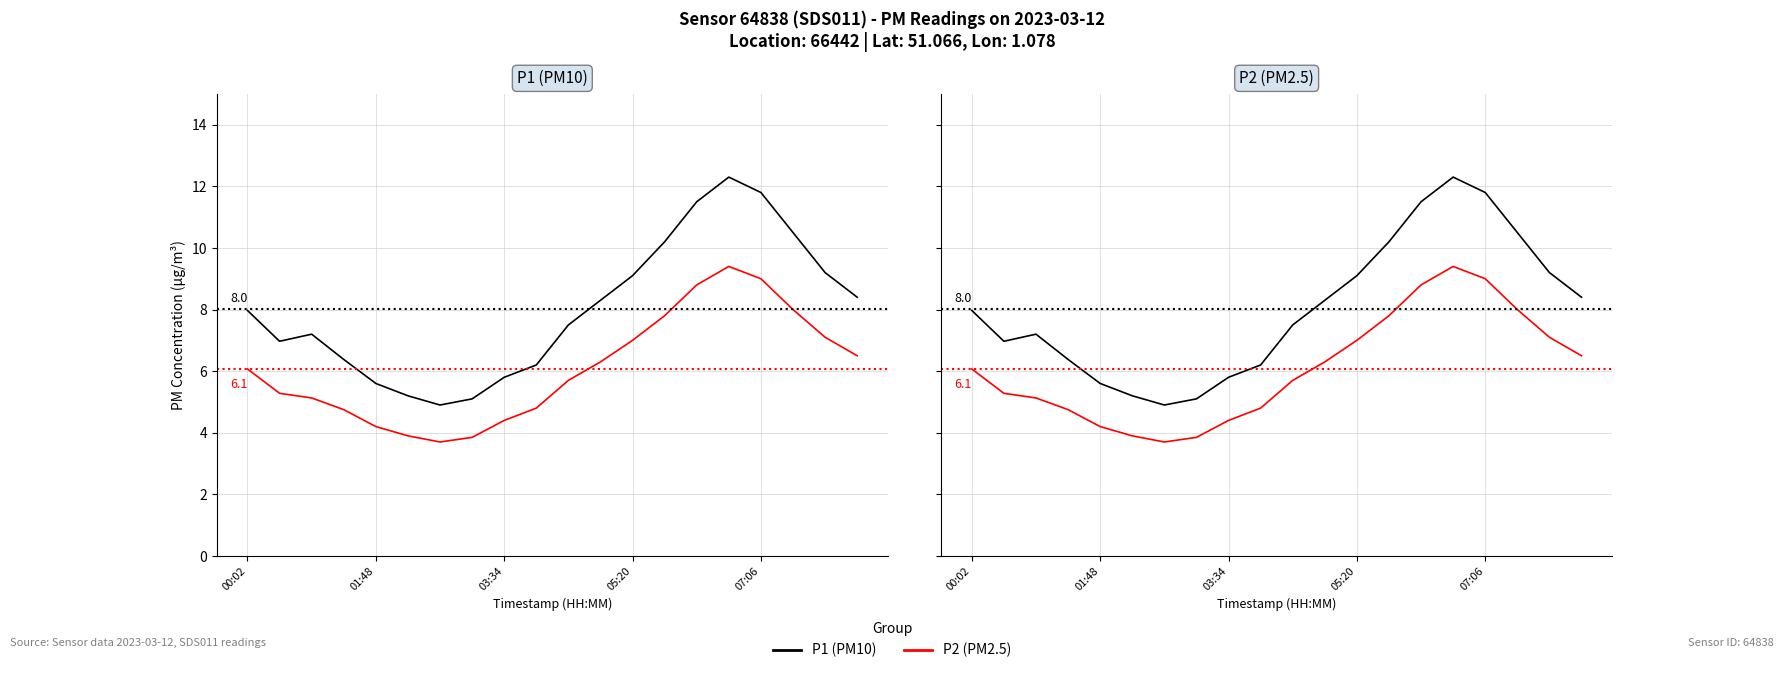

True or false: P1 (PM10) has a value of 10.2 at 13.

True